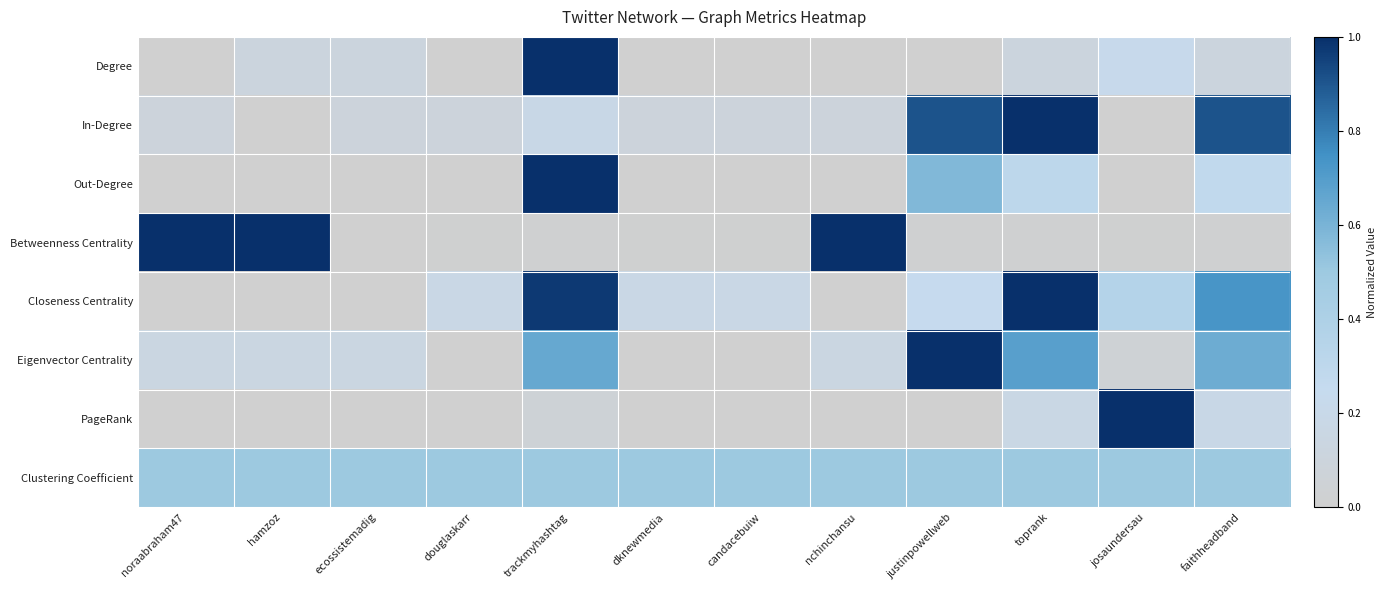

Rank the series at candacebuiw from highest to lowest value.

Clustering Coefficient, Closeness Centrality, In-Degree, Betweenness Centrality, Degree, Out-Degree, Eigenvector Centrality, PageRank